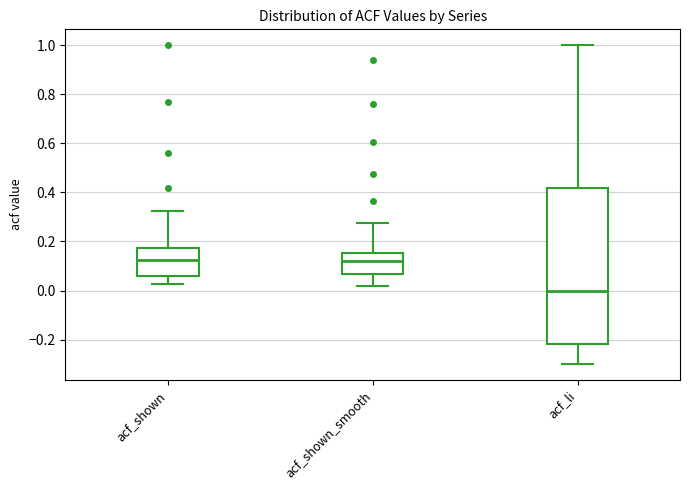

Where is the lower edge of the box for acf_shown on the y-axis? The values are not printed on the chart, so give them approximately, as read against the axis.

0.06